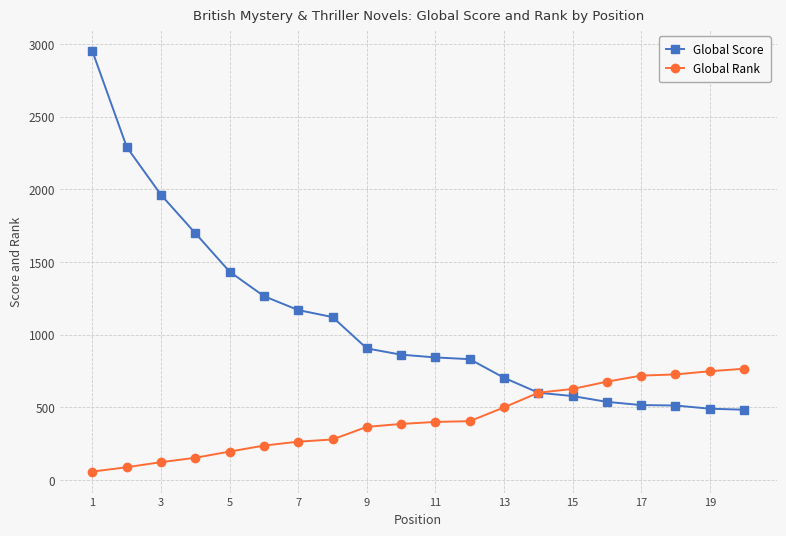

List the series in order of their overall mean, highest first.

Global Score, Global Rank